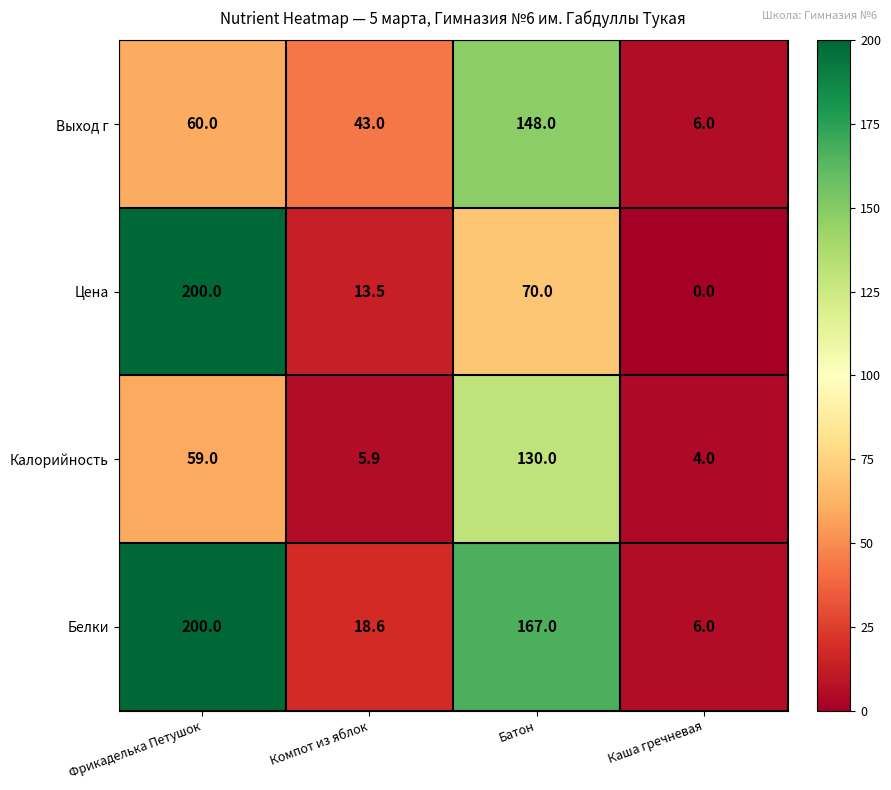

Rank the series at Компот из яблок from lowest to highest value.

Калорийность, Цена, Белки, Выход г